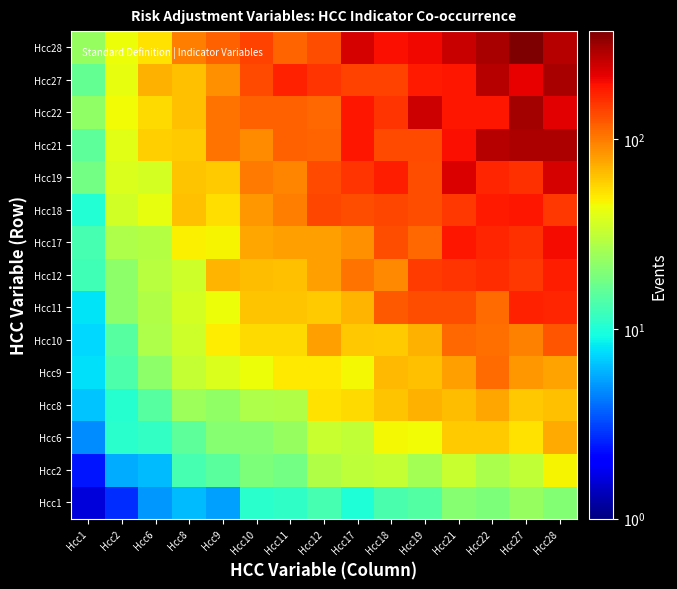

At how many categories does at least one series exceed 203?

6